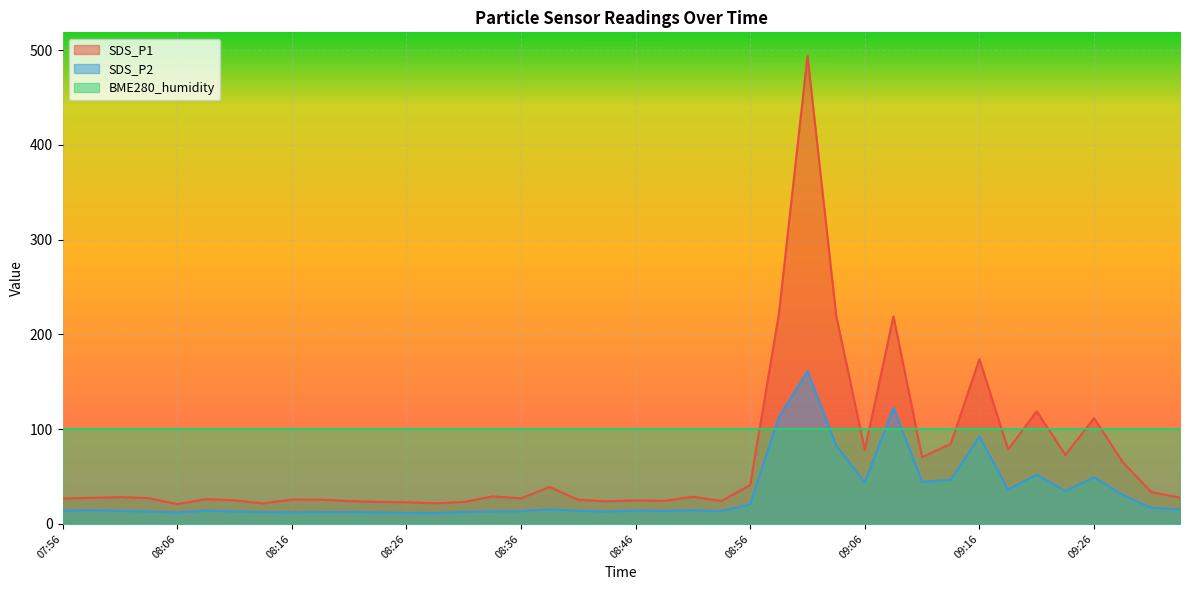

Which series has the largest range (max minus min)?

SDS_P1